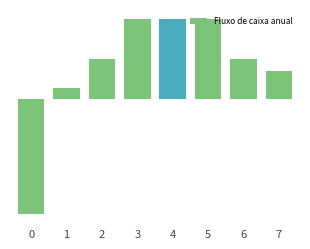

What is the difference between the second highest and second lowest values?

6.0